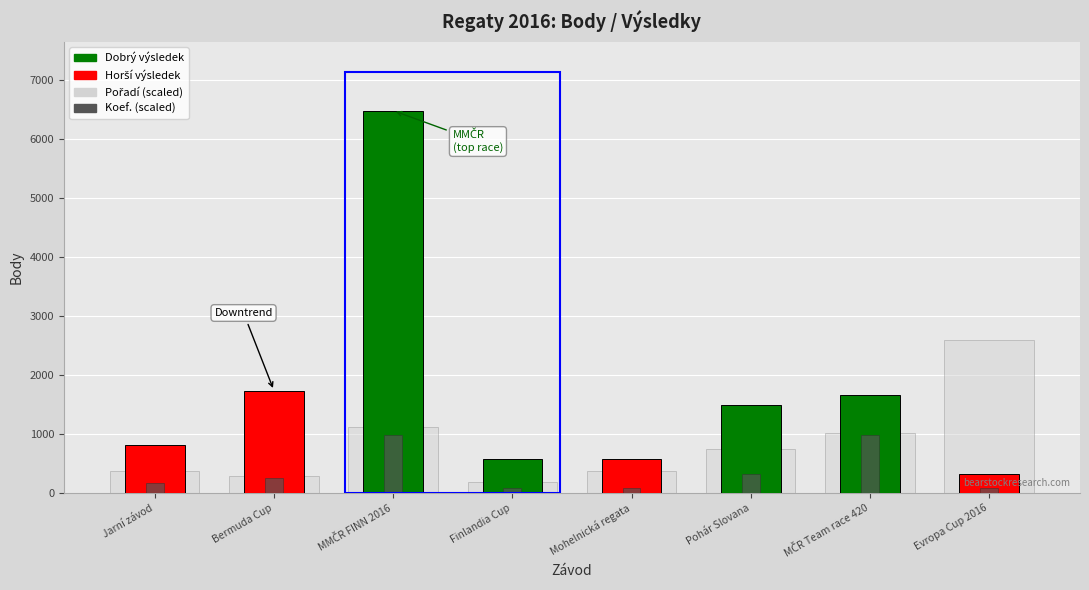

What is the average value of the Body series?

1707.0